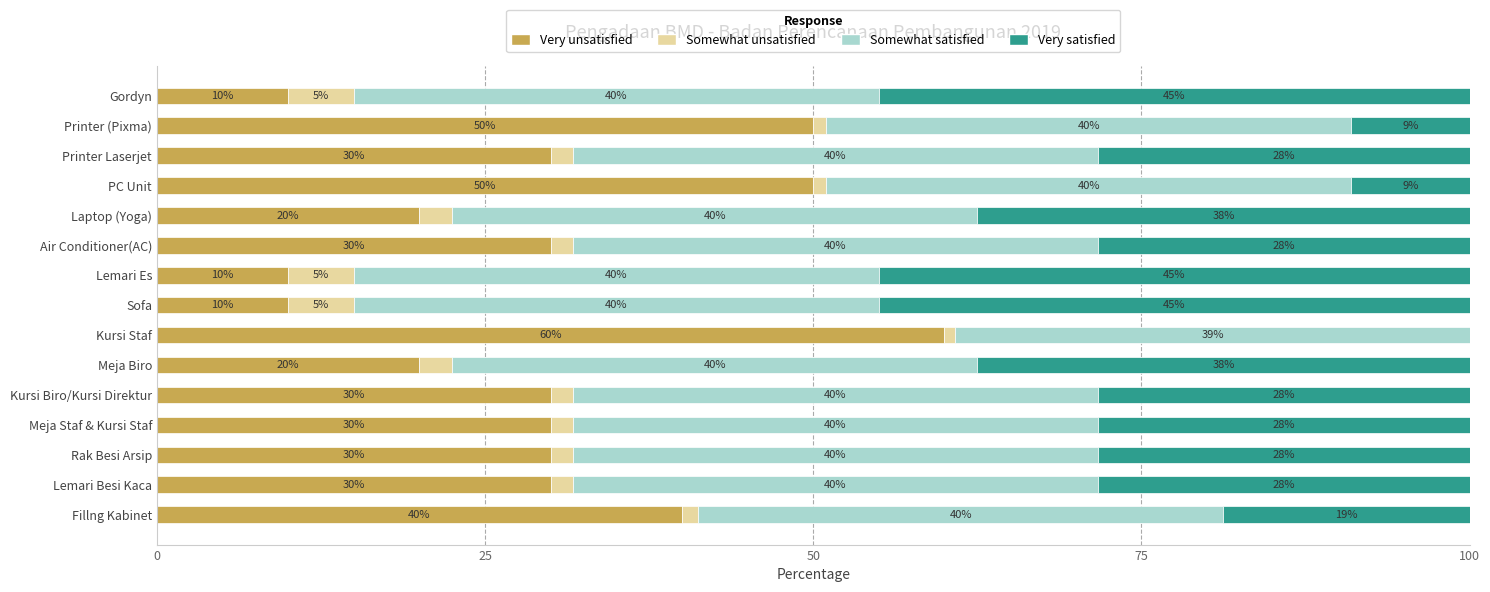

What is the total value across all series at Meja Staf & Kursi Staf?

100.0